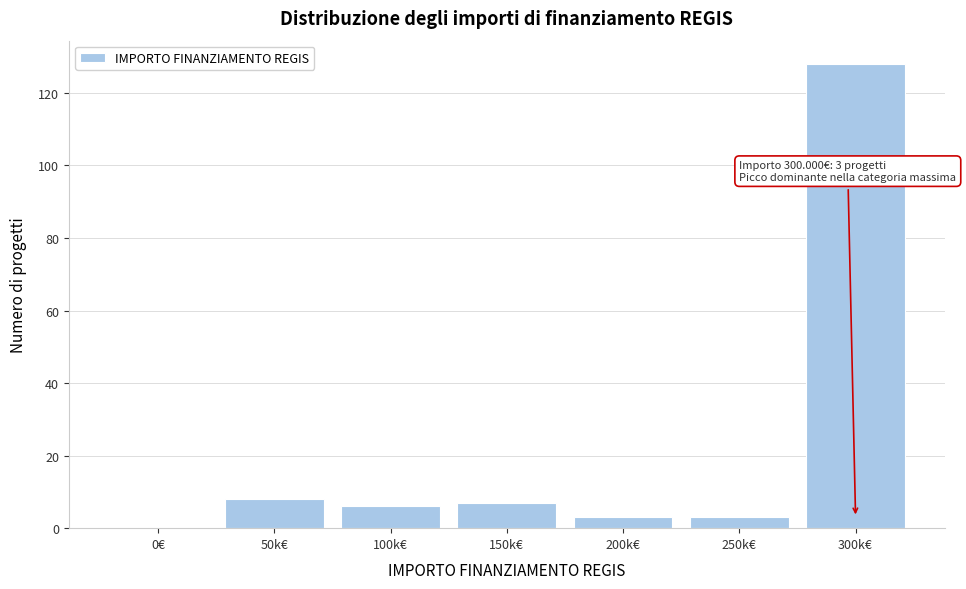

Reading right to left, extract all data points from this chart.

300k€=128	250k€=3	200k€=3	150k€=7	100k€=6	50k€=8	0€=0